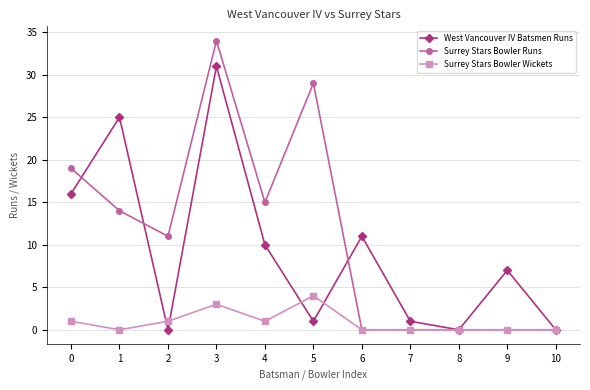

At how many categories does at least one series exceed 12?

5